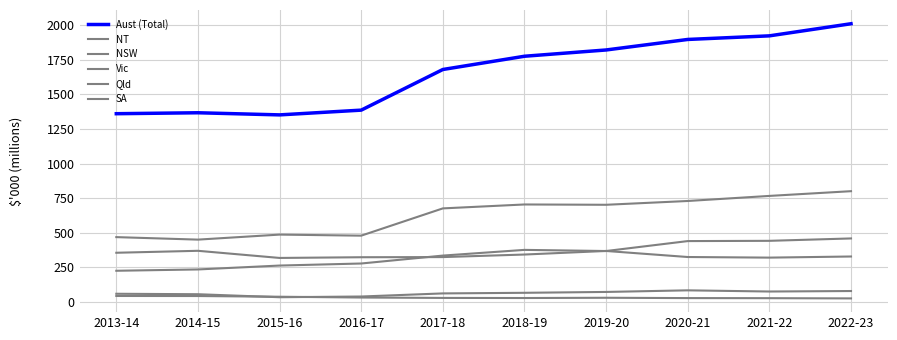

Does the chart display data point markers on the line(s)?

No